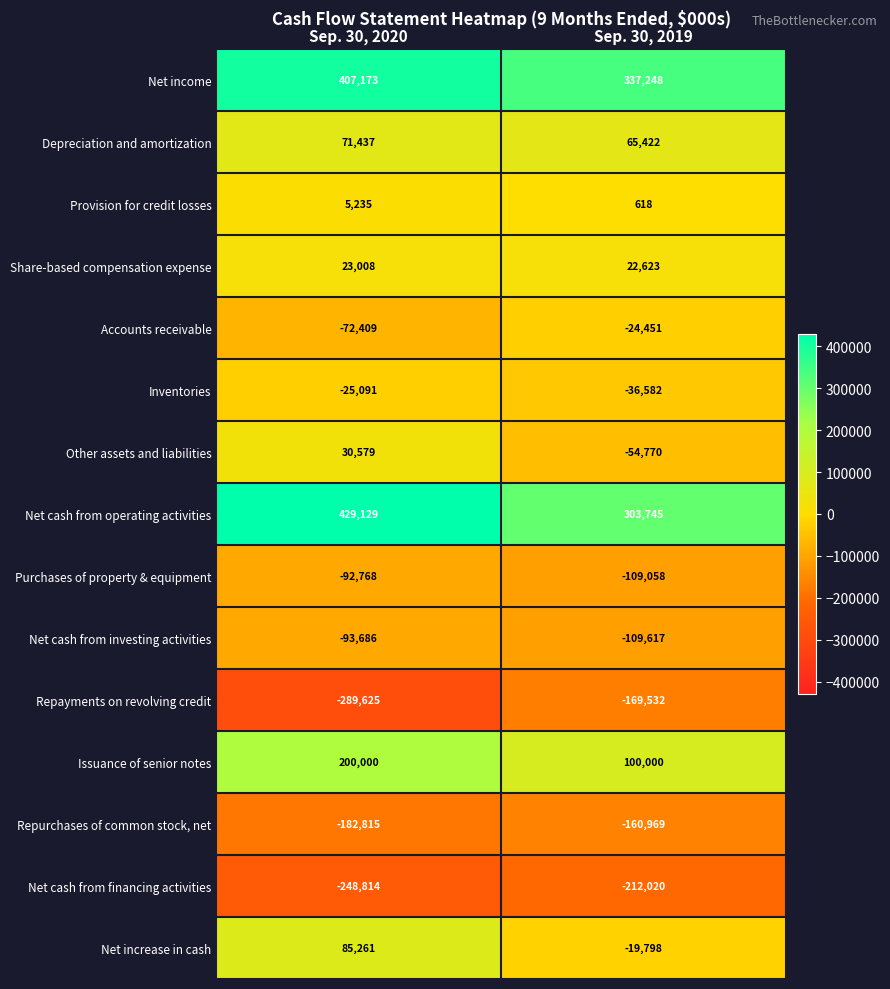

Which series changed the most between Sep. 30, 2020 and Sep. 30, 2019?

Net cash from operating activities